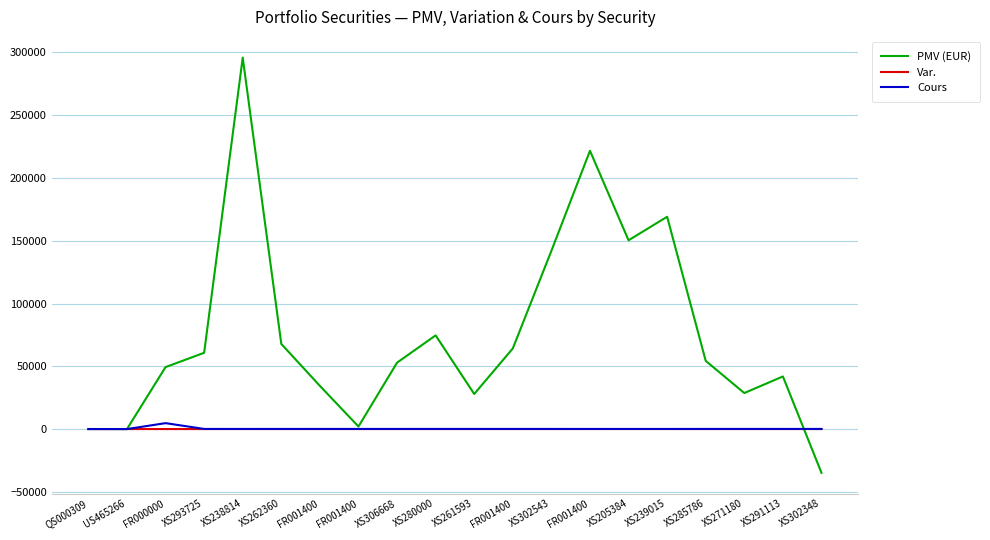

What is the difference between the second highest and second lowest values in the PMV (EUR) series?

221689.5